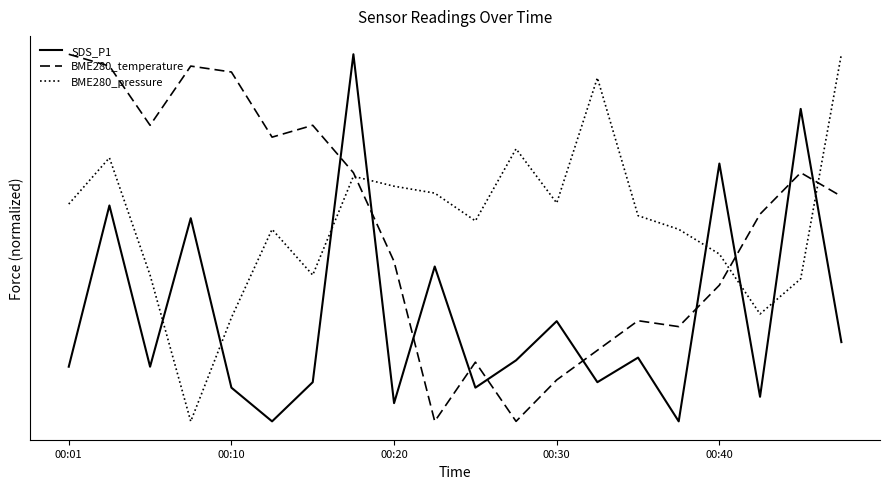

Which series ends up on top after the final intersection of SDS_P1 and BME280_pressure?

BME280_pressure